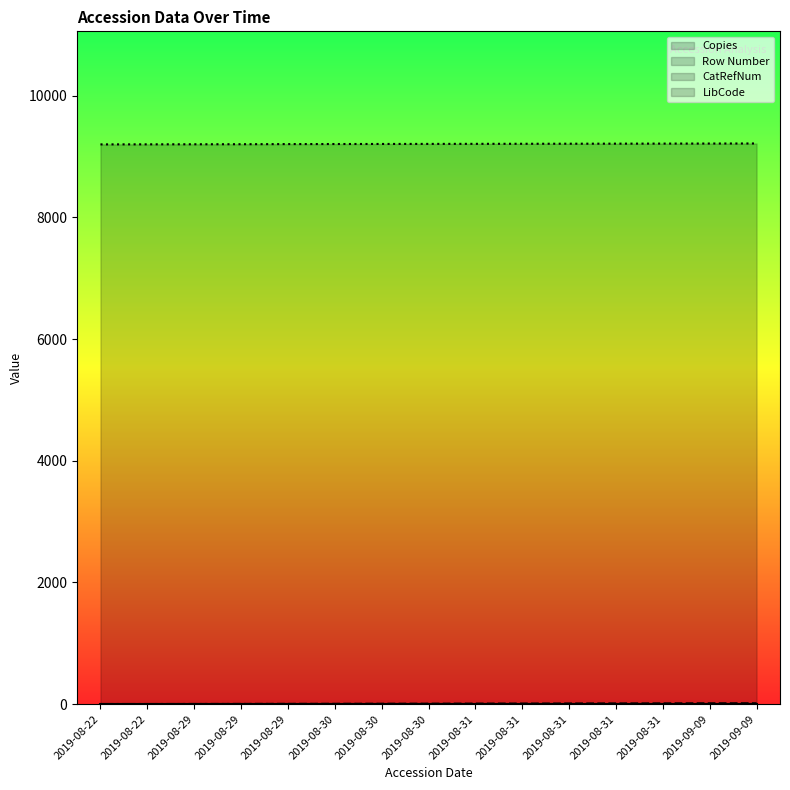

True or false: Copies line has more than 1 points higher than both neighbors.

False